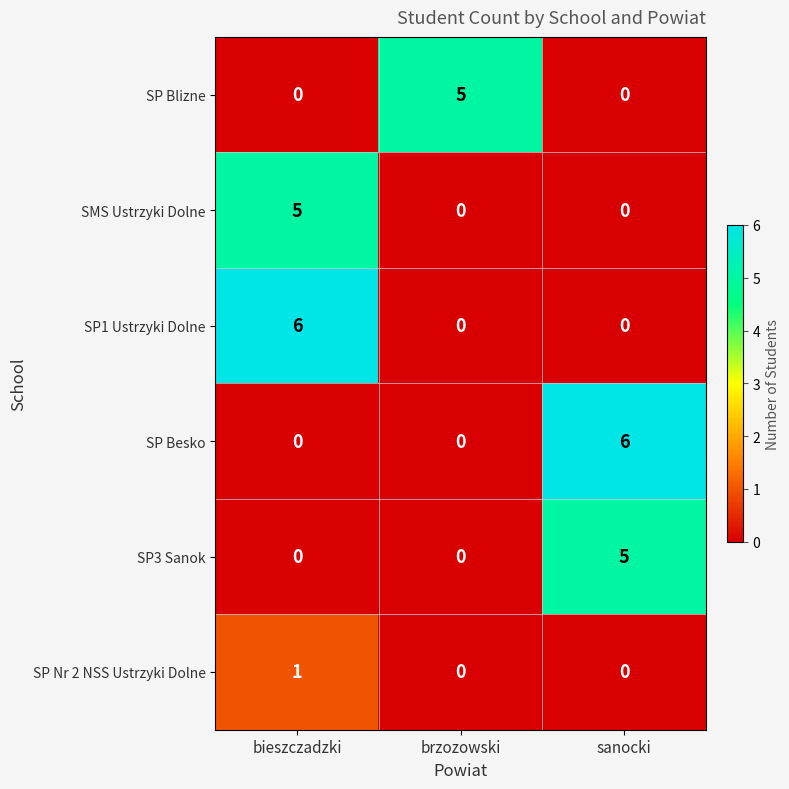

At how many categories does at least one series exceed 0?

3